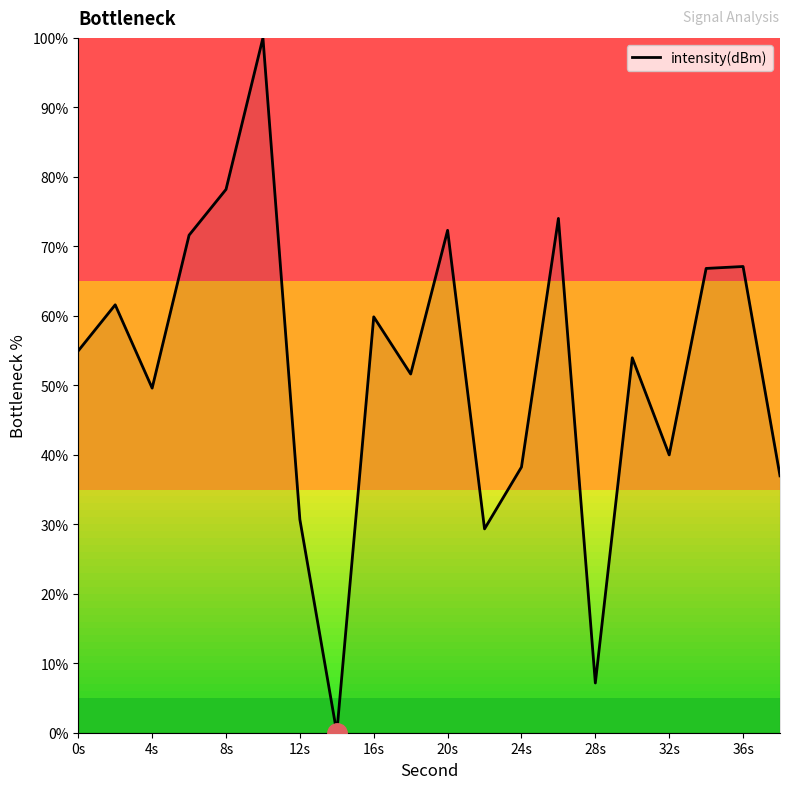

What is the maximum value shown in the chart?

100.0